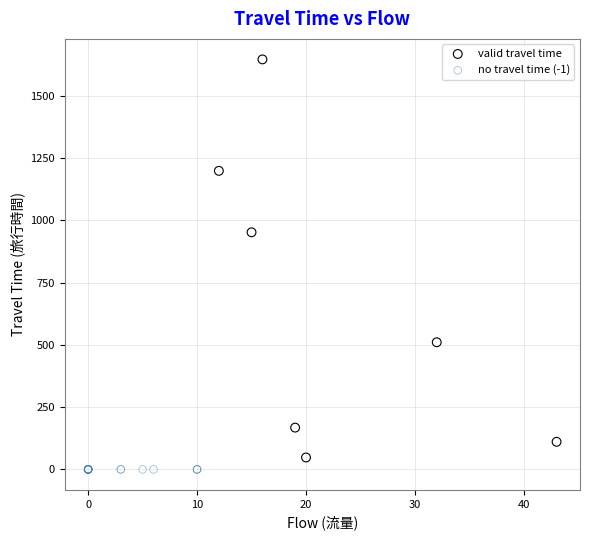

Which series reaches the maximum Y coordinate?

valid travel time